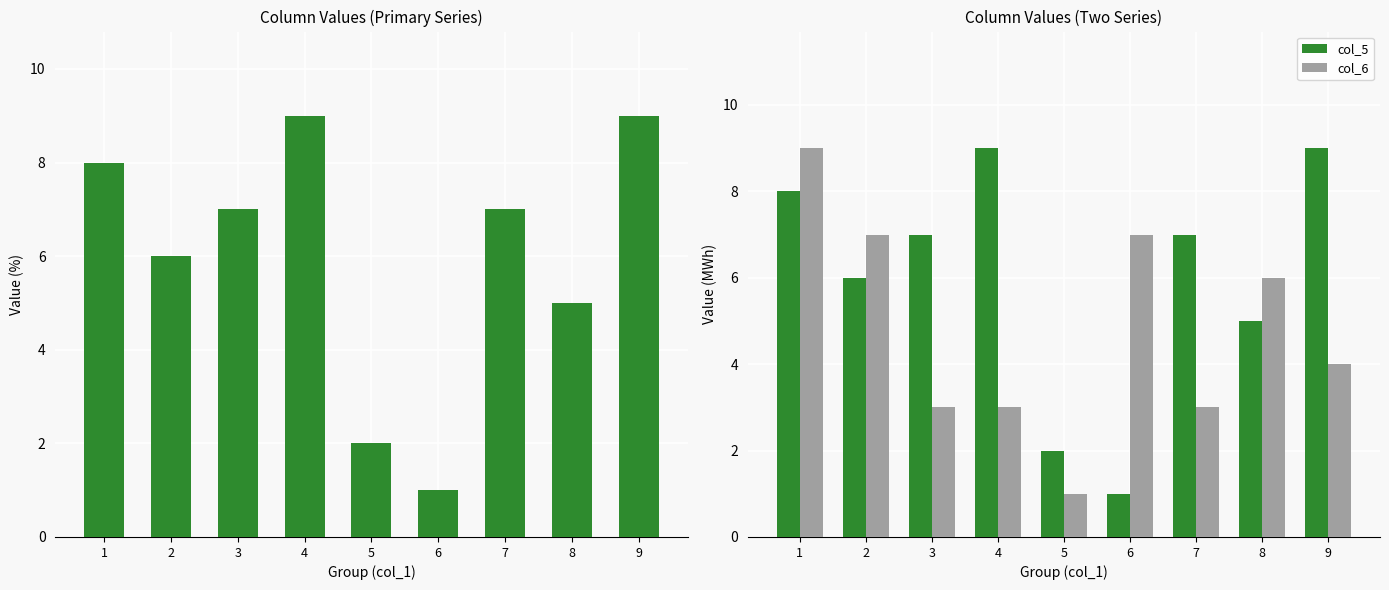

What is the approximate value of col_6 at 2?

7